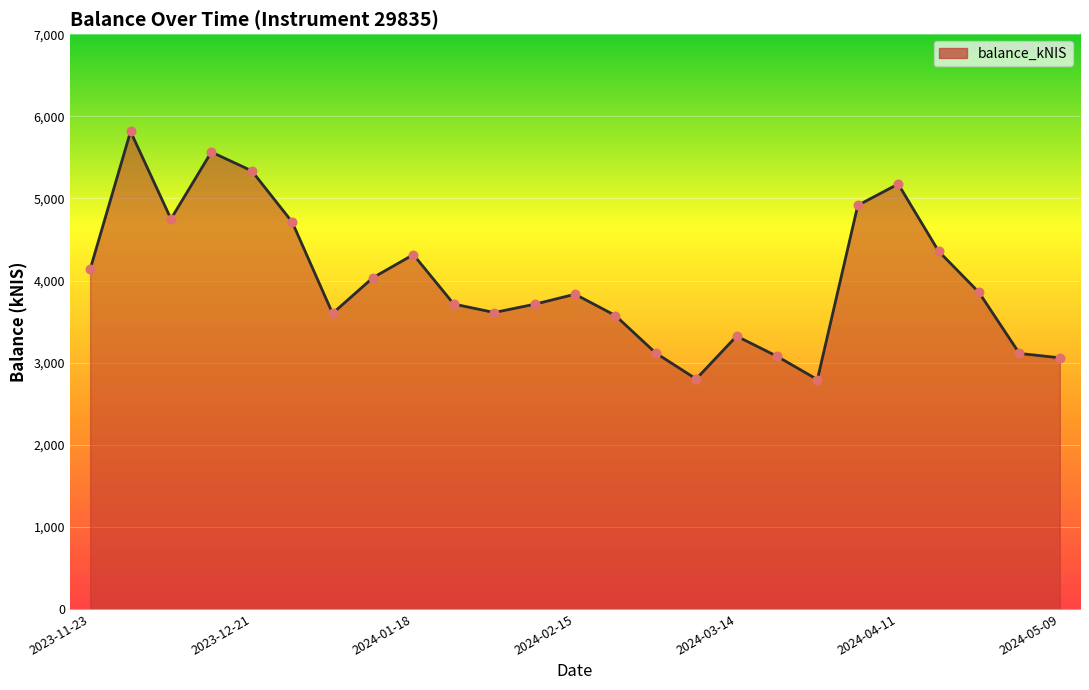

What is the difference between the maximum and minimum values?

3020.9